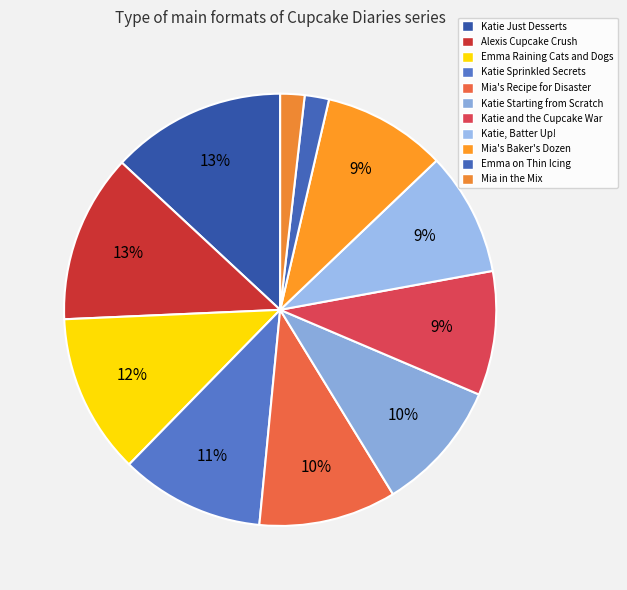

Is it true that Katie, Batter Up! is 21% of the pie?

False